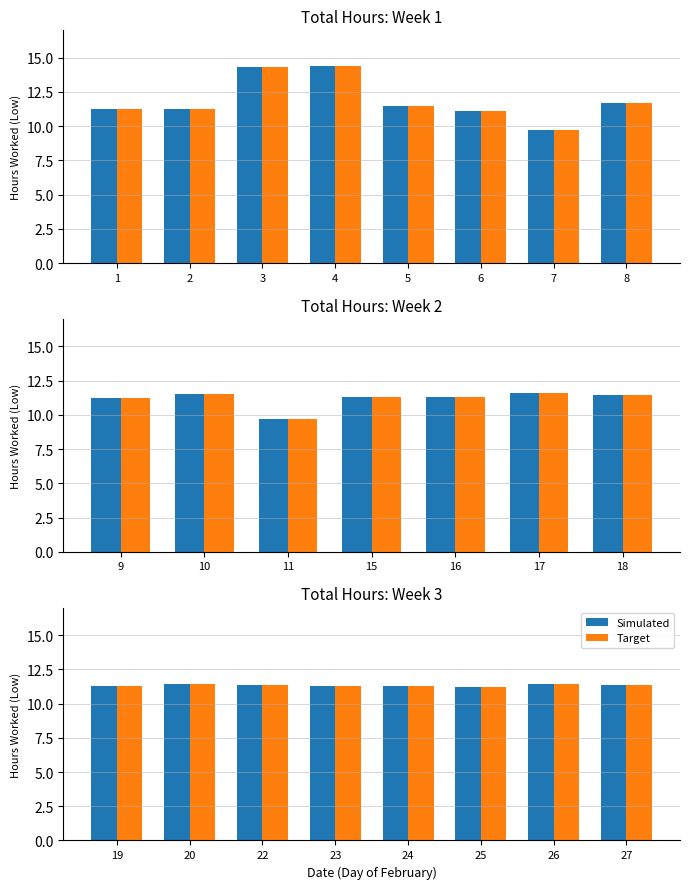

Which series has the largest total across all categories?

Simulated